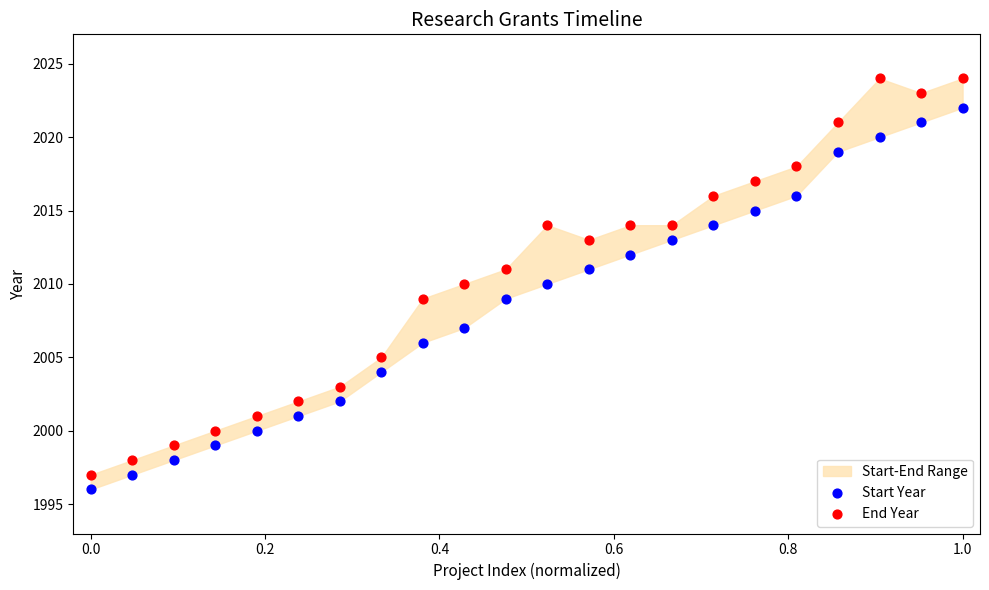

Which series reaches the minimum Y coordinate?

Start Year